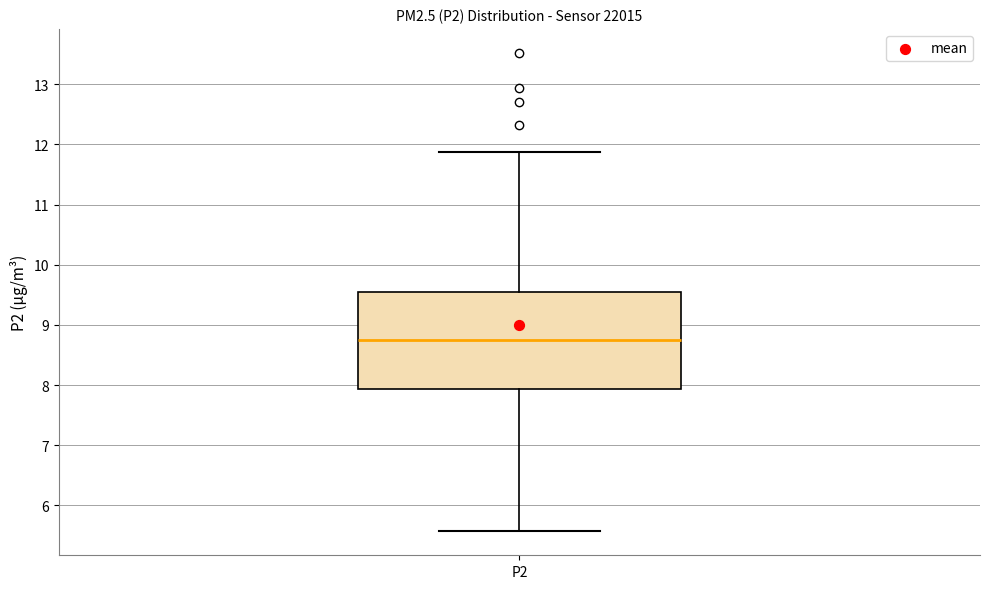

Transcribe this box plot: give where the median line is, the range the box spans, and where the two whiskers end, as read against the y-axis. The values are not printed on the chart, so give them approximately, as read against the axis.

median 8.8, box 7.9 to 9.6, whiskers 5.6 to 11.9